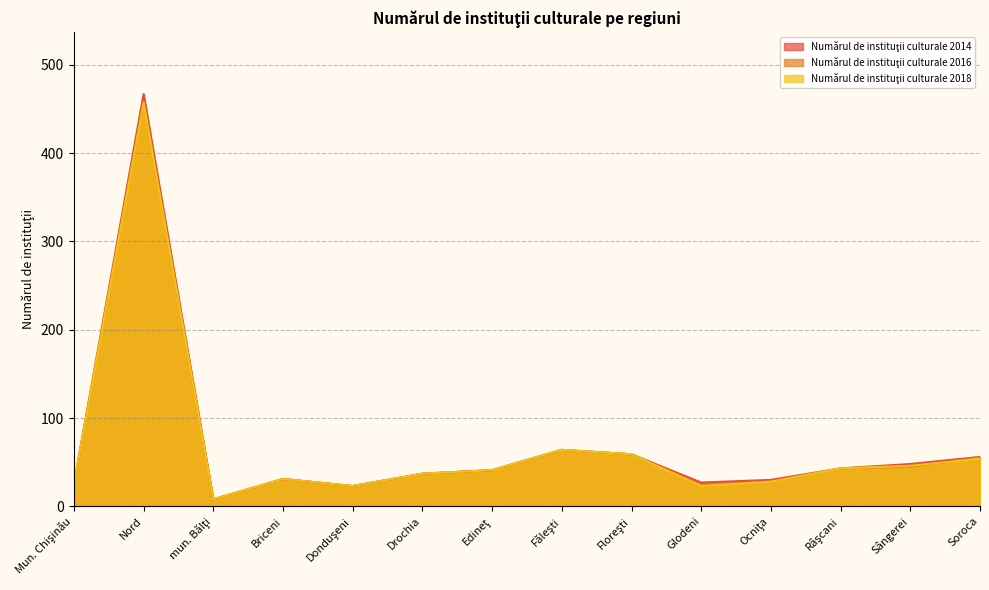

What is the total value across all series at Râşcani?

129